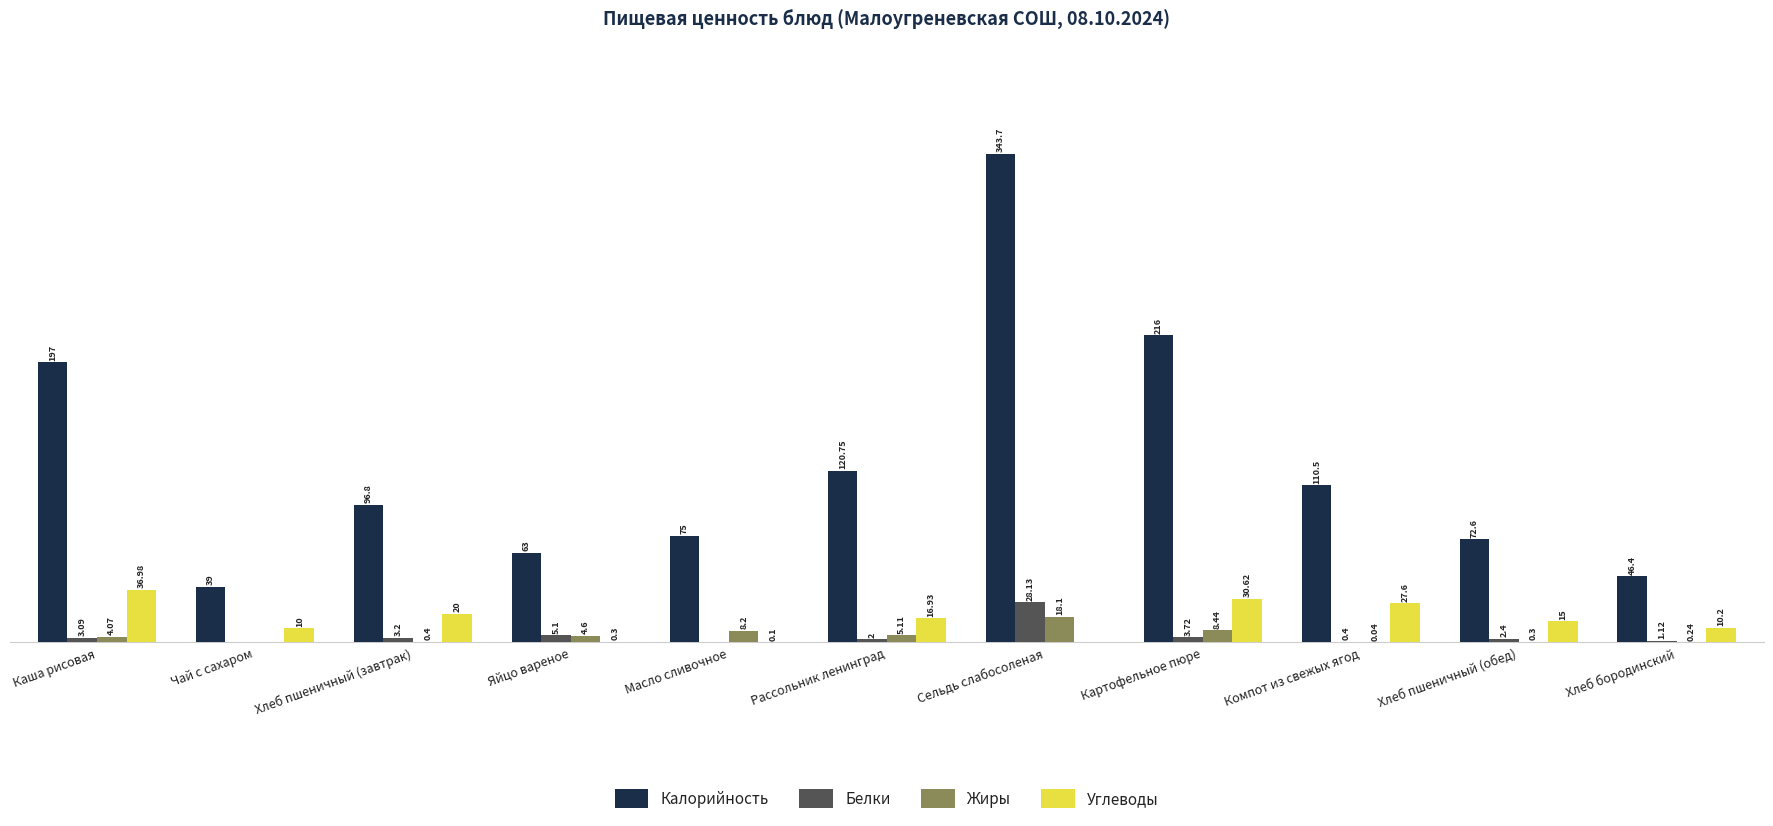

At which label does Углеводы first exceed 15?

Каша рисовая